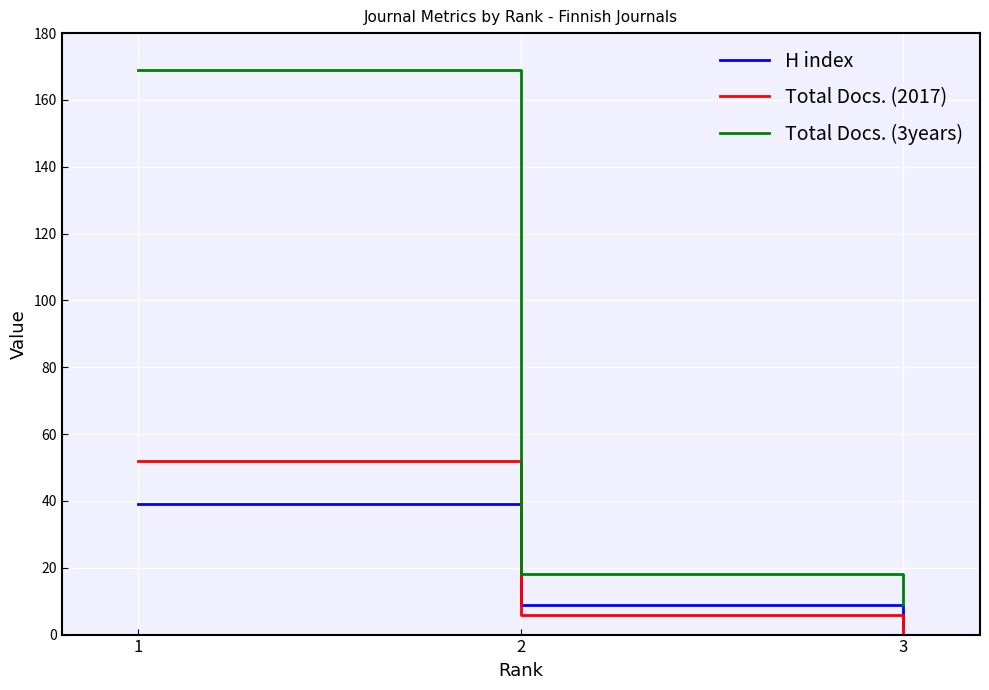

At which label does H index reach its minimum?

3